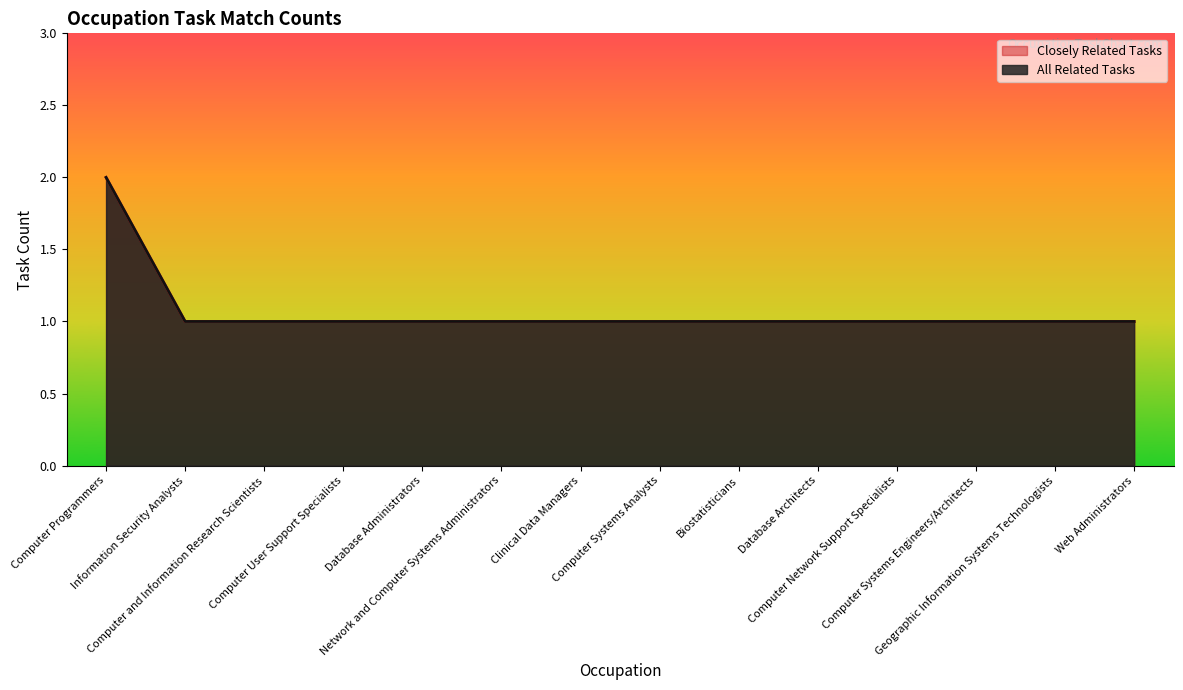

At Clinical Data Managers, list the series in order from largest to smallest.

Closely Related Tasks, All Related Tasks